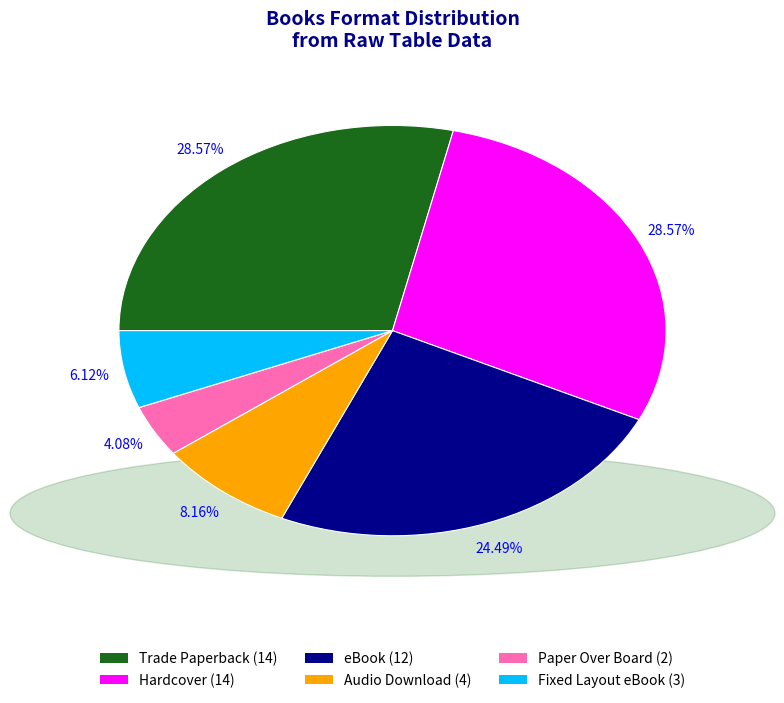

Is there a majority slice in this chart?

No